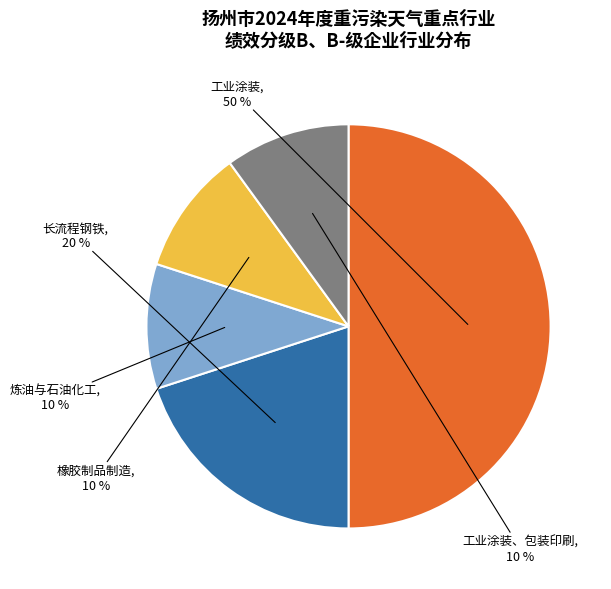

Which category has the biggest portion of the pie?

工业涂装